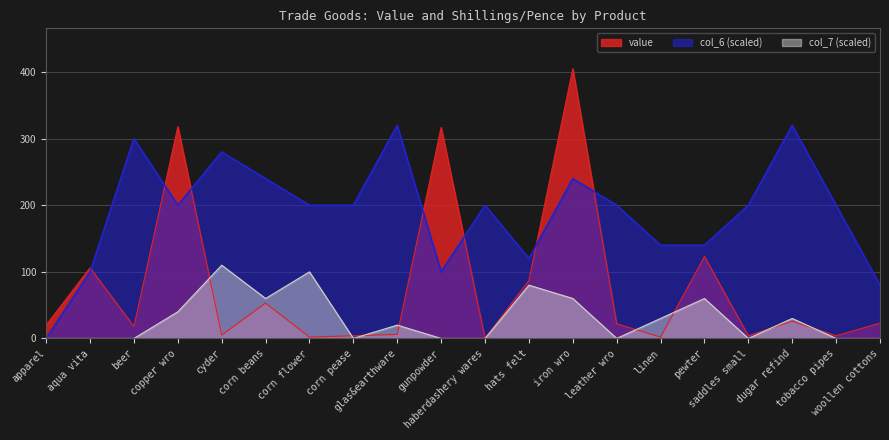

In col_6, how many points are higher than both neighbors (excluding endpoints)?

6